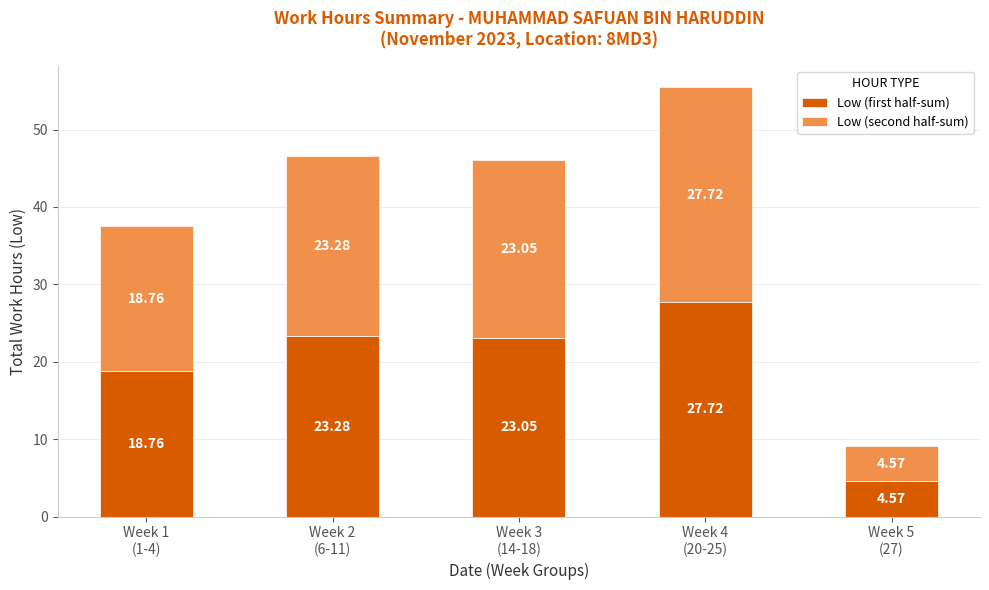

The Low (first half-sum) series shows 27.7 at Week 4
(20-25). True or false?

True